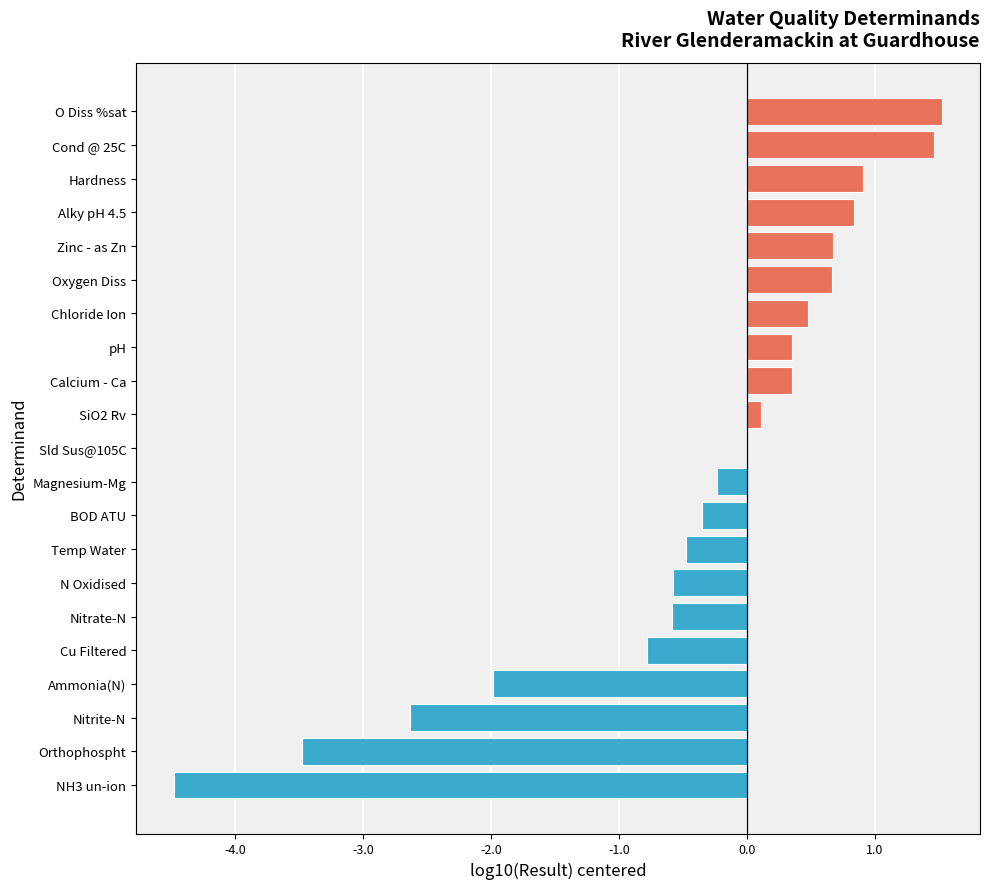

Is it true that the value at Temp Water is -0.7?

False